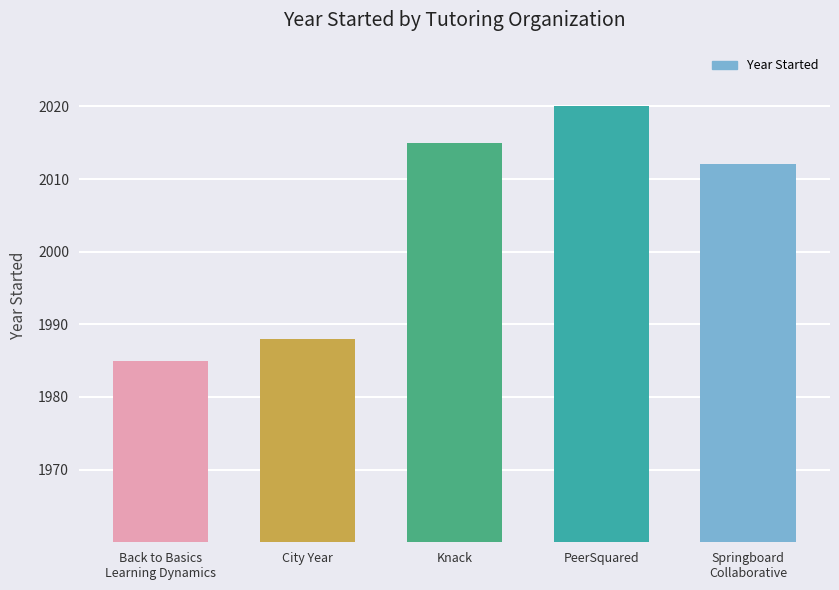

What value does the data have at City Year, to the nearest 5?

1990